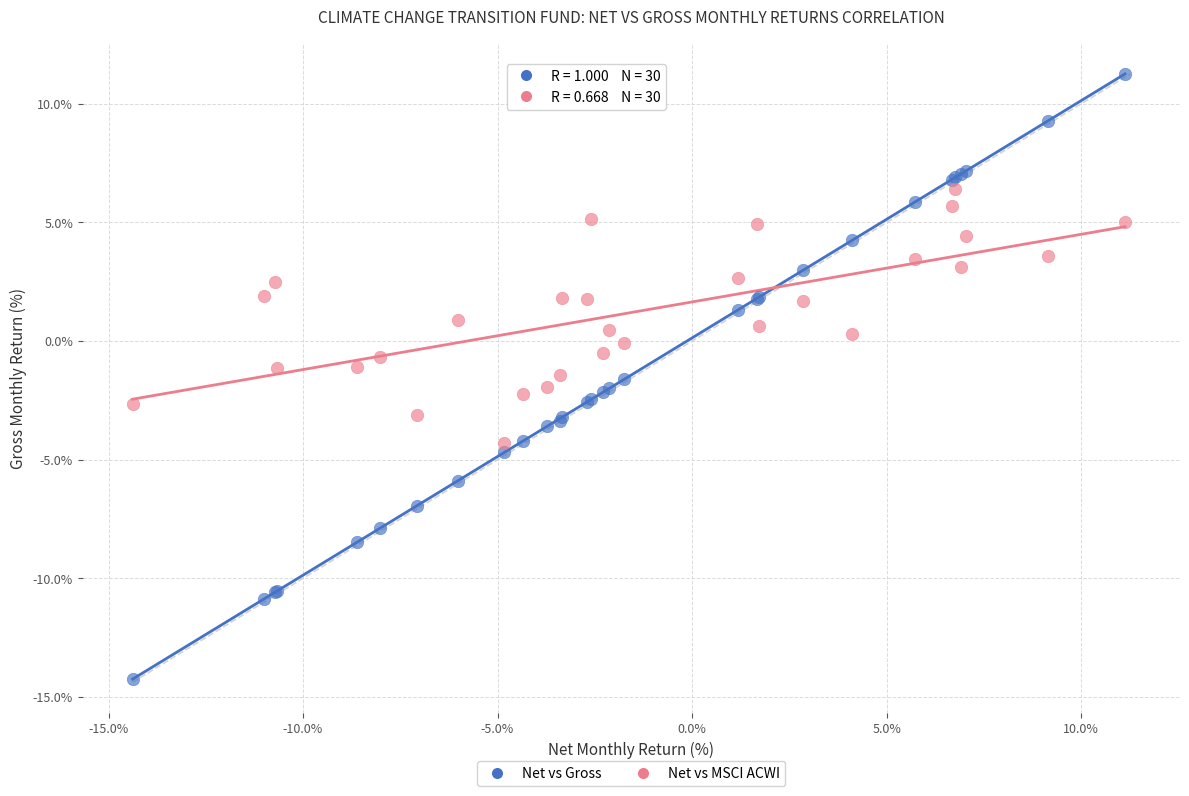

Which series contains the lowest Y value?

Net vs Gross